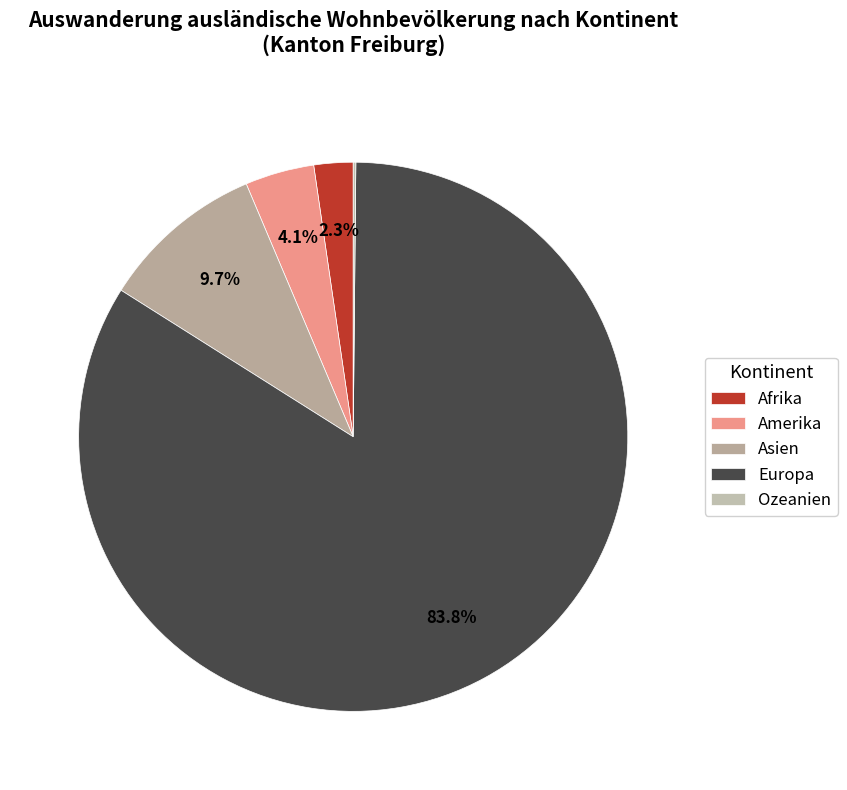

To the nearest percent, what is the difference between the Asien and Europa slice percentages?

74%